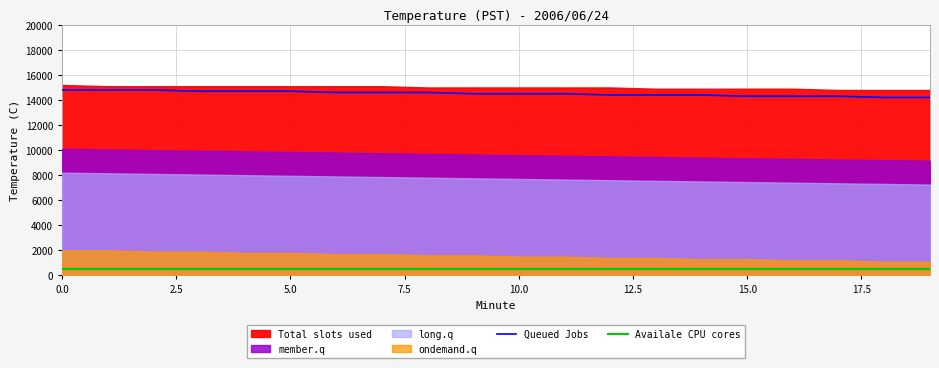

What is the sum of all Queued Jobs values?

290300